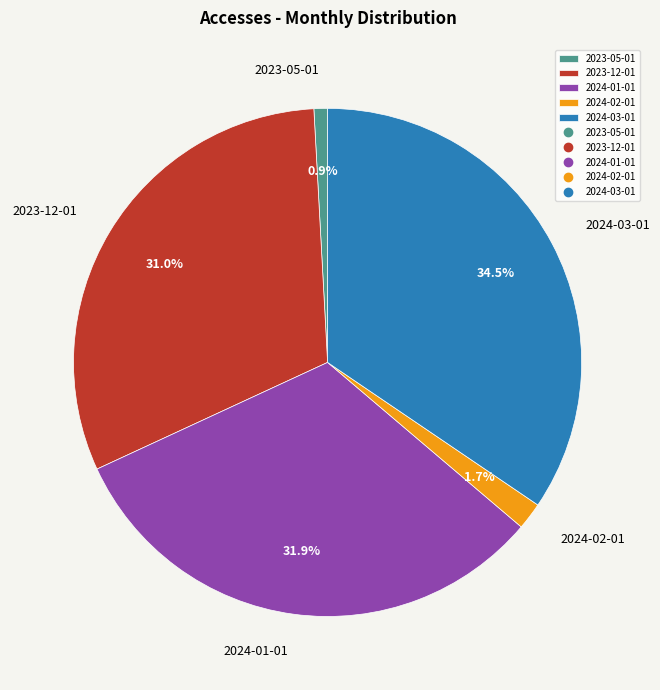

What percentage is the 2023-12-01 slice, to the nearest percent?

31%